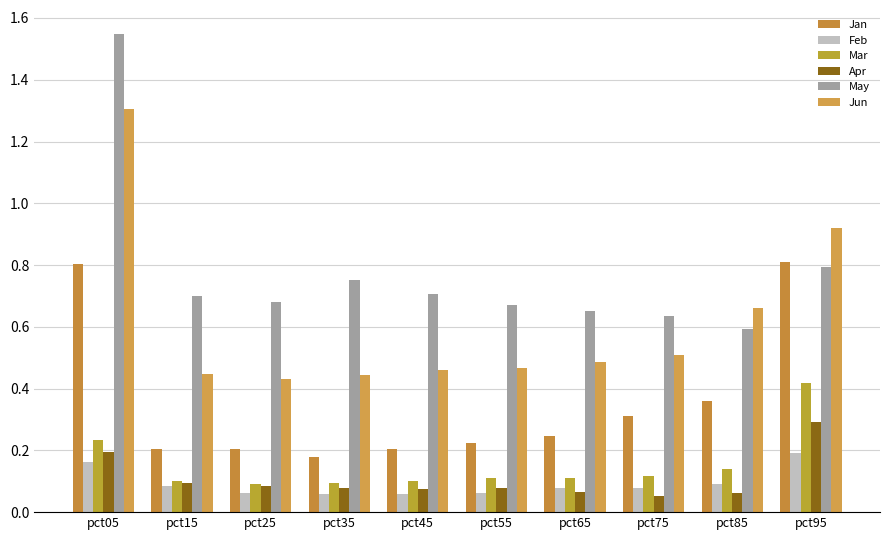

How many Mar values are between 0 and 1?

10